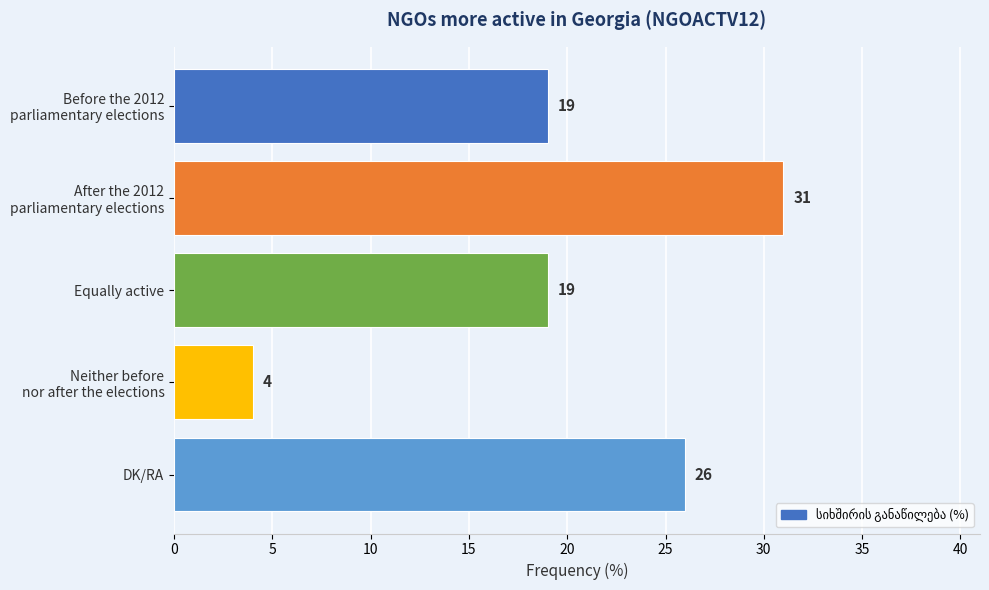

What is the difference between the second highest and second lowest values?

7